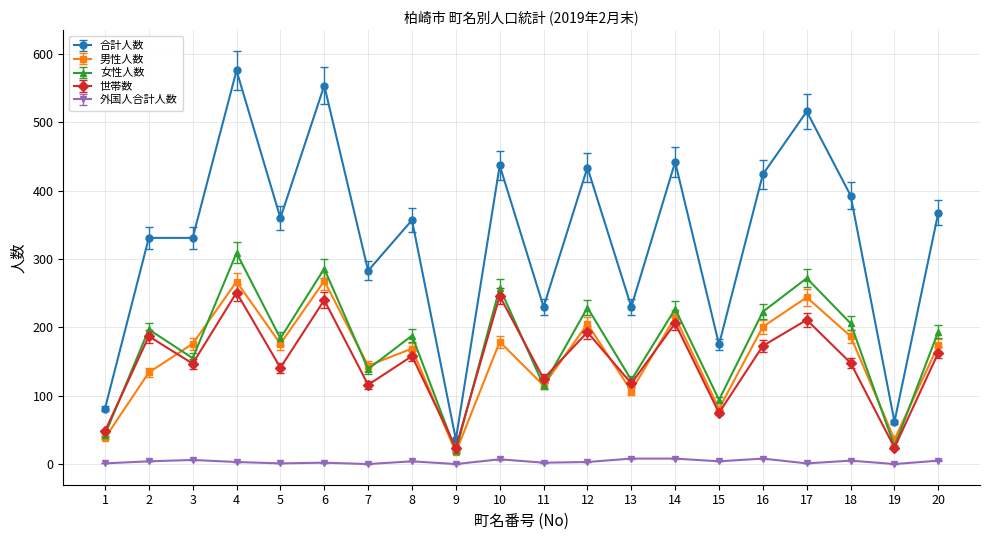

The value of 女性人数 at 13 is 123. True or false?

True